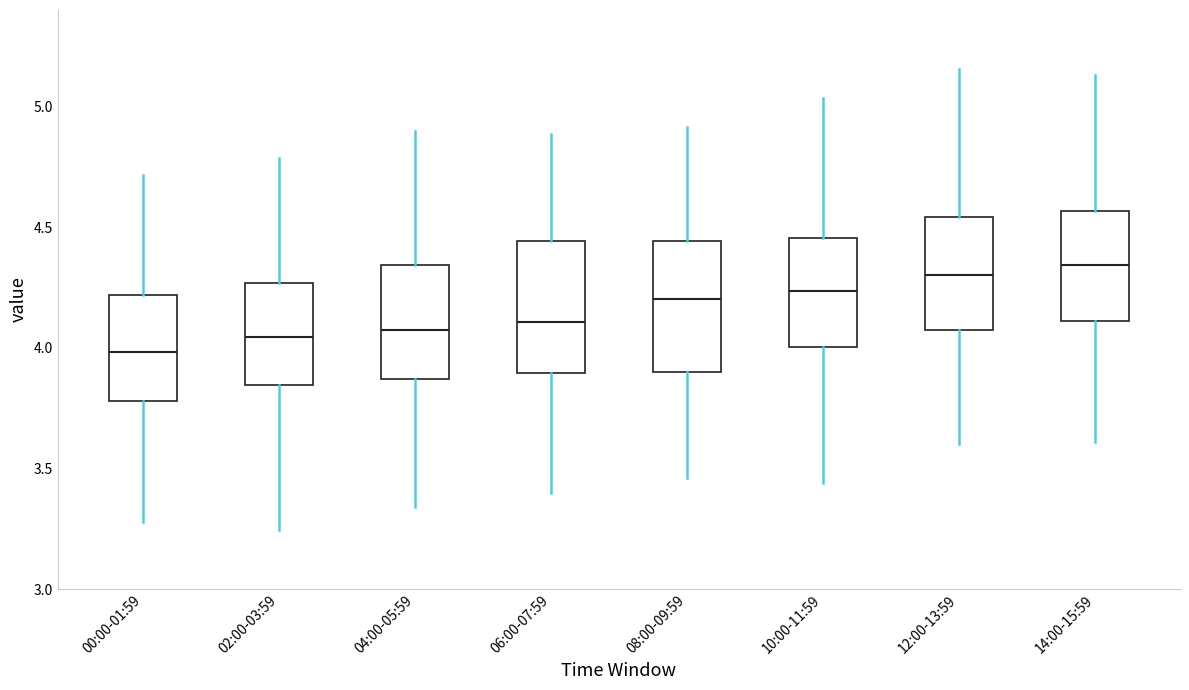

Reading left to right, transcribe this box plot: for each box, give where its median line is, the range the box spans, and where its two whiskers end, as read against the y-axis. The values are not printed on the chart, so give them approximately, as read against the axis.

00:00-01:59: median 4.00, box 3.80 to 4.20, whiskers 3.30 to 4.70
02:00-03:59: median 4.05, box 3.85 to 4.25, whiskers 3.25 to 4.80
04:00-05:59: median 4.05, box 3.85 to 4.35, whiskers 3.35 to 4.90
06:00-07:59: median 4.10, box 3.90 to 4.45, whiskers 3.40 to 4.90
08:00-09:59: median 4.20, box 3.90 to 4.45, whiskers 3.45 to 4.90
10:00-11:59: median 4.25, box 4.00 to 4.45, whiskers 3.45 to 5.05
12:00-13:59: median 4.30, box 4.05 to 4.55, whiskers 3.60 to 5.15
14:00-15:59: median 4.35, box 4.10 to 4.55, whiskers 3.60 to 5.15